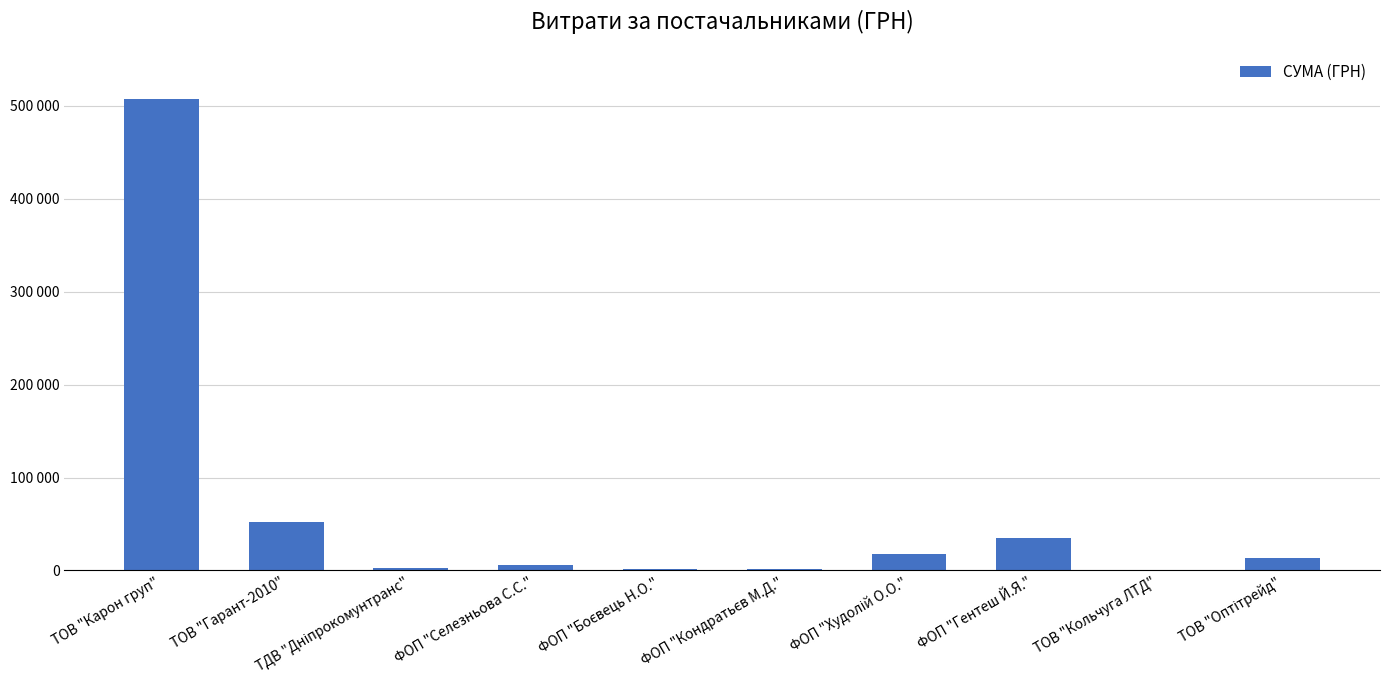

Read the value at ФОП "Селезньова С.С.".

5400.0